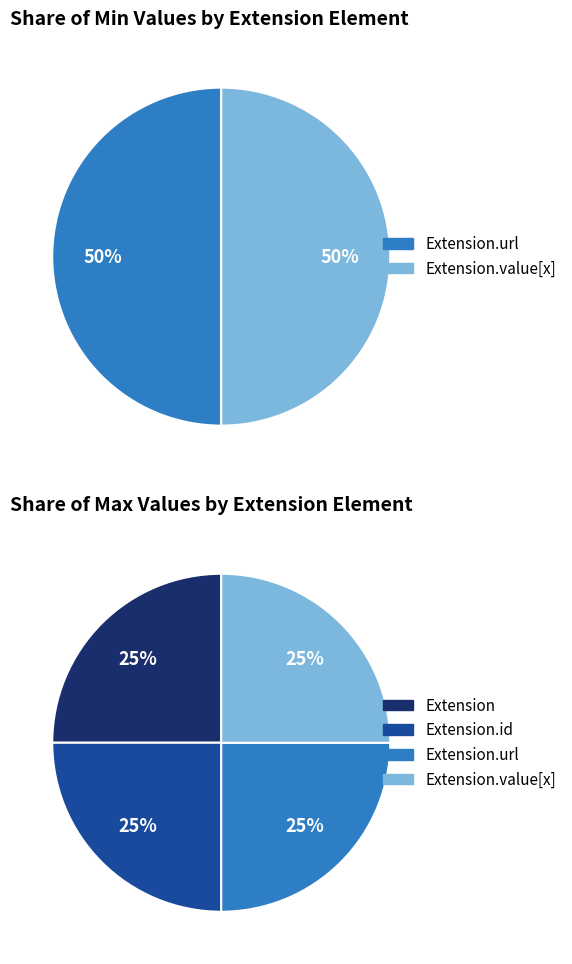

Between Extension.url and Extension, which is larger?

Extension.url